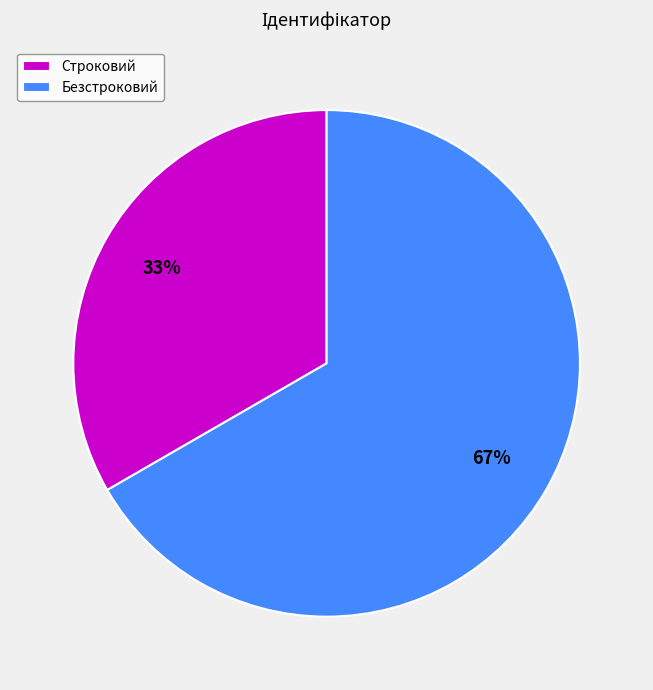

To the nearest percent, what is the average slice percentage?

50%